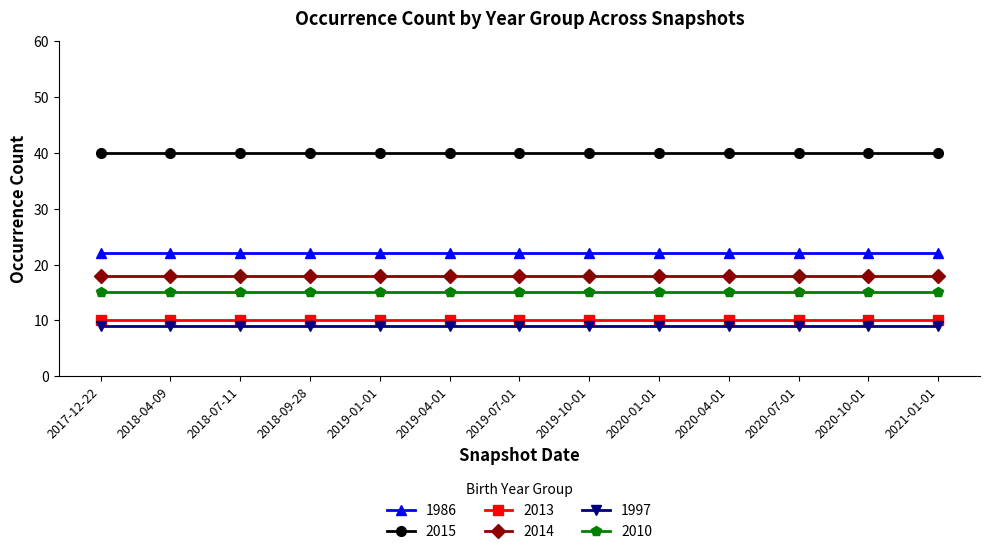

The value of 1997 at 2020-10-01 is 3. True or false?

False